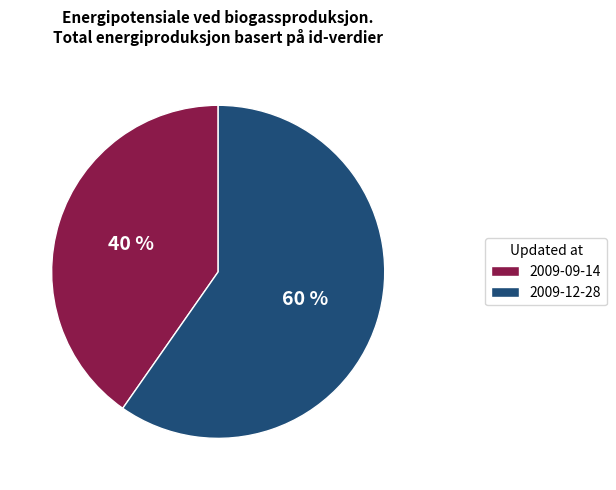

Which category has the smallest portion of the pie?

2009-09-14